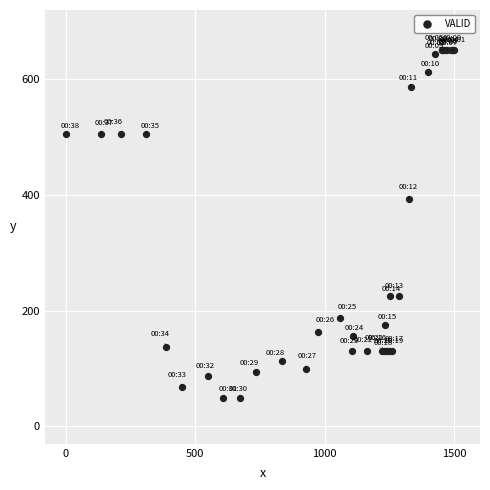

What Y value in the scatter plot is closest to 349?

393.7